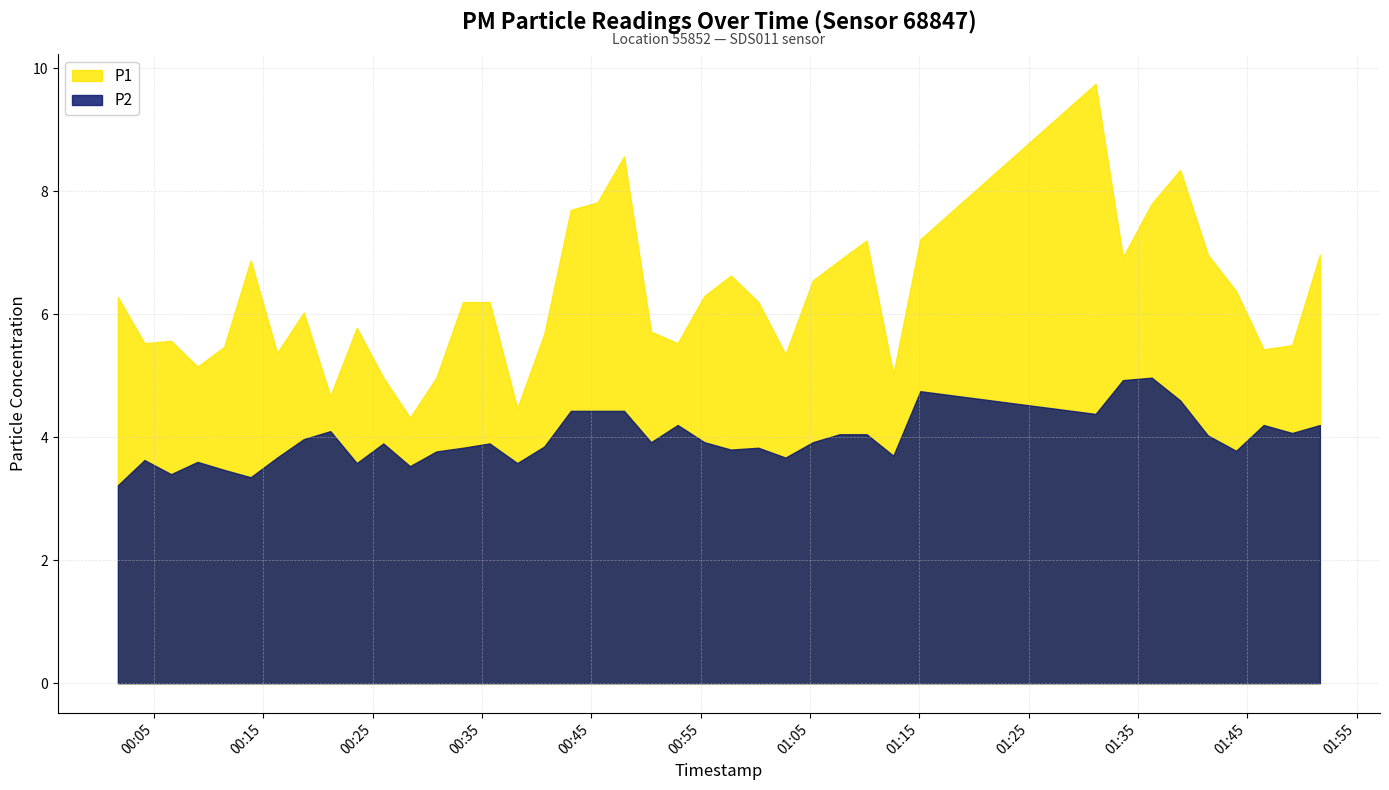

Where does the P1 series first go above 6?

2022-07-29T00:01:42